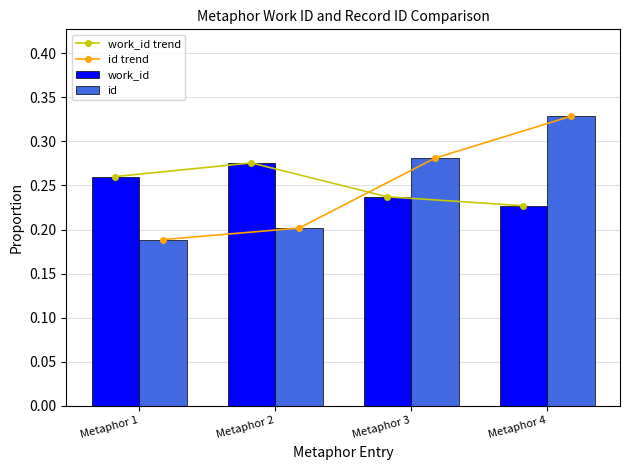

What is the difference between the highest and lowest values at Metaphor 2?

0.1